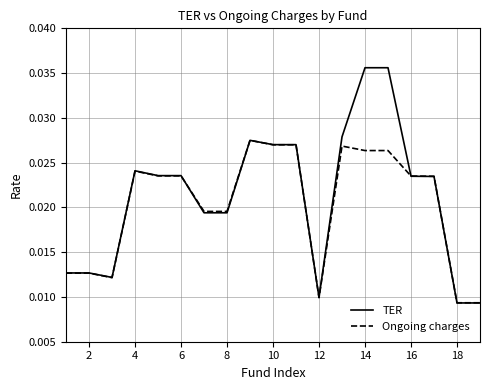

Which series has the largest range (max minus min)?

TER